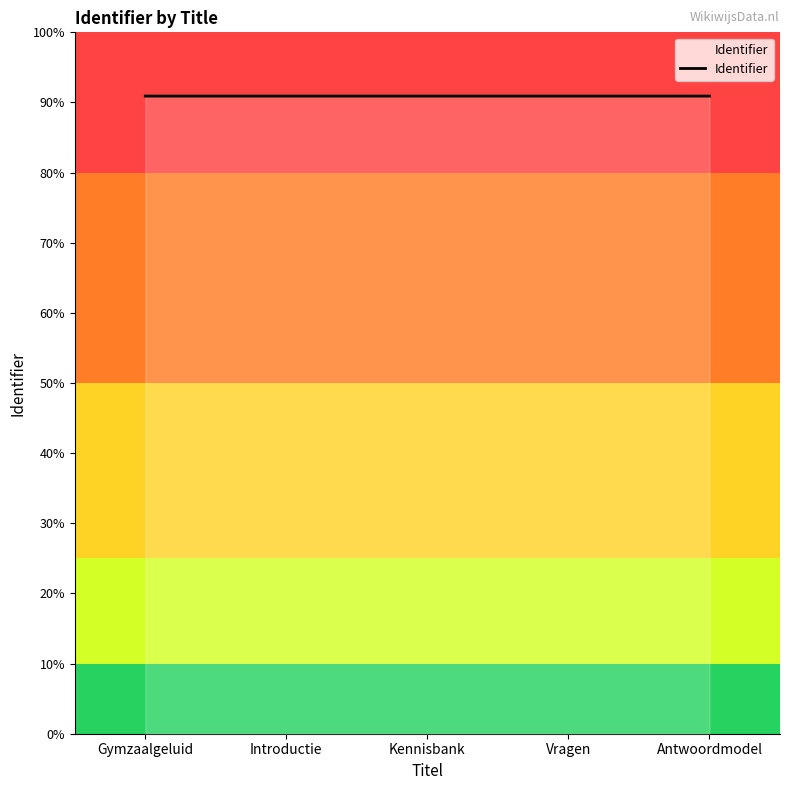

Does the chart display data point markers on the line(s)?

No